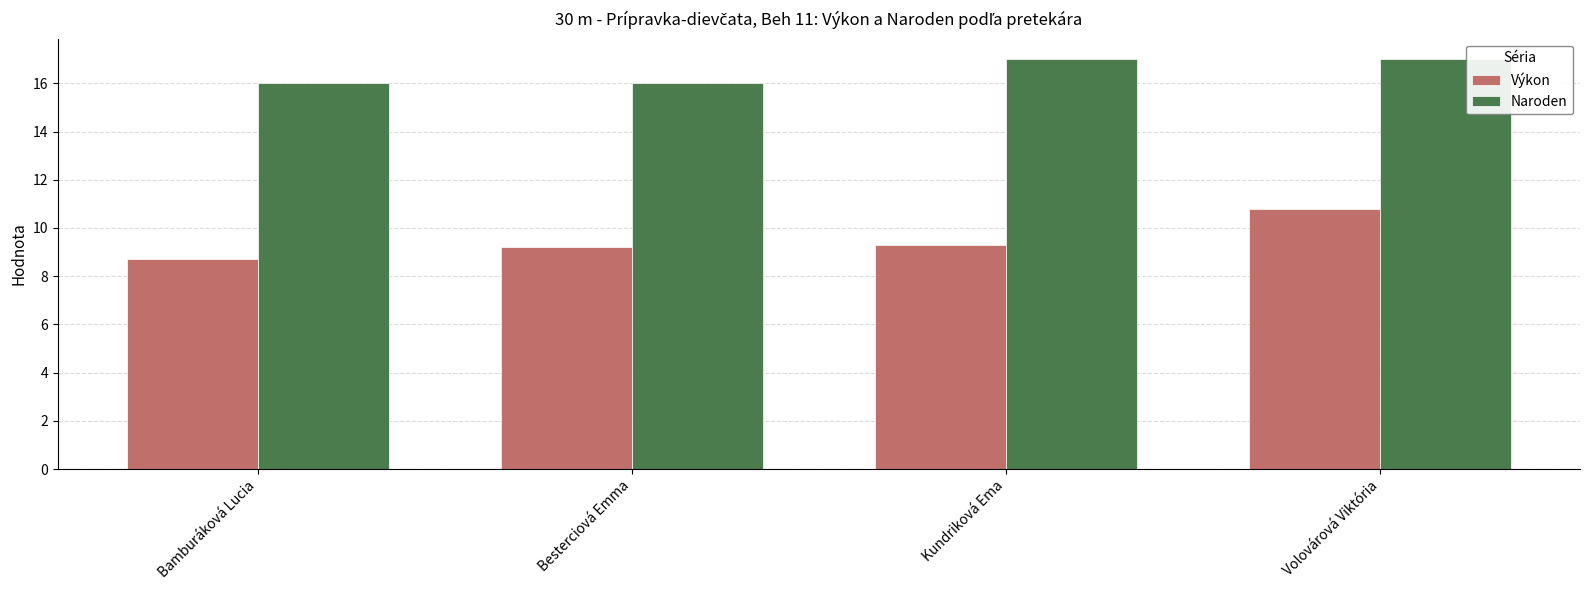

What is the value of the Naroden bar at the 3rd from the left?

17.0